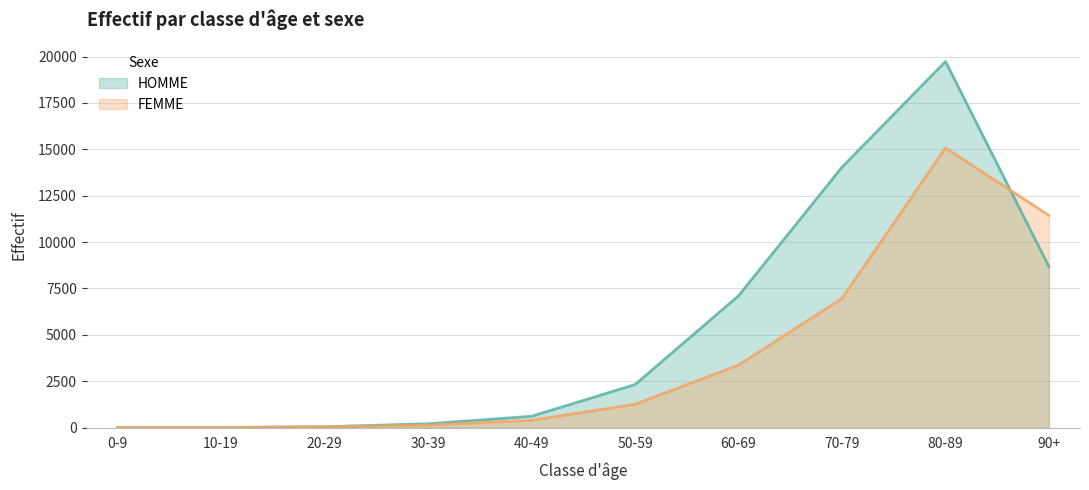

Which series changed the most between 60-69 and 70-79?

HOMME